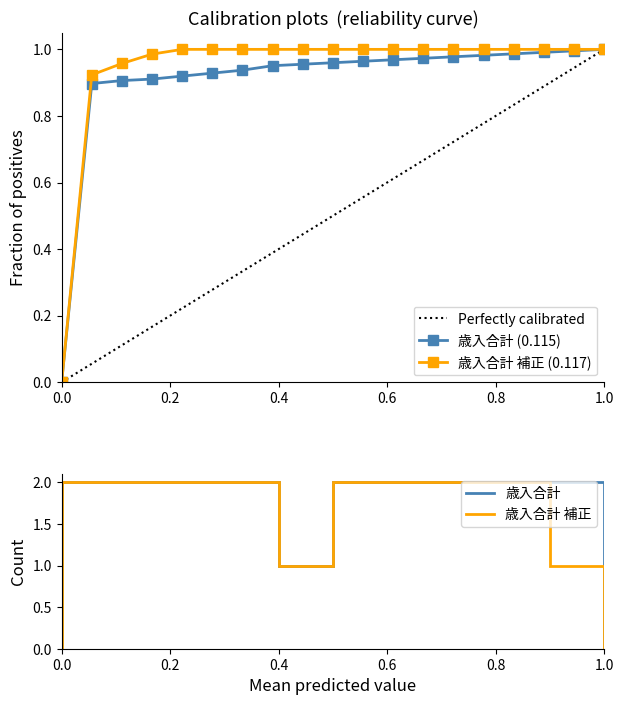

The 歳入合計 (0.115) series shows 1.0 at 1.0. True or false?

True